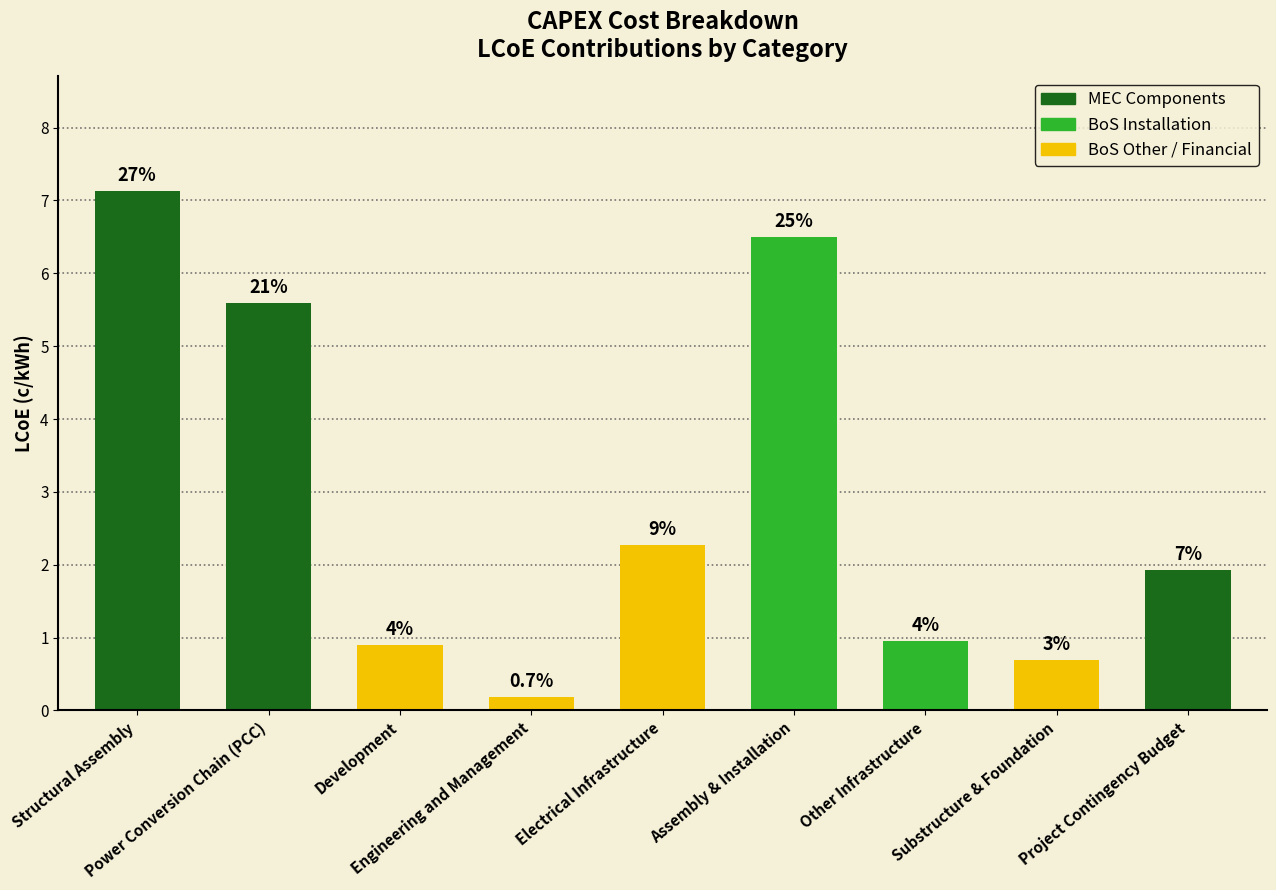

Between Substructure & Foundation and Electrical Infrastructure, which is larger?

Electrical Infrastructure